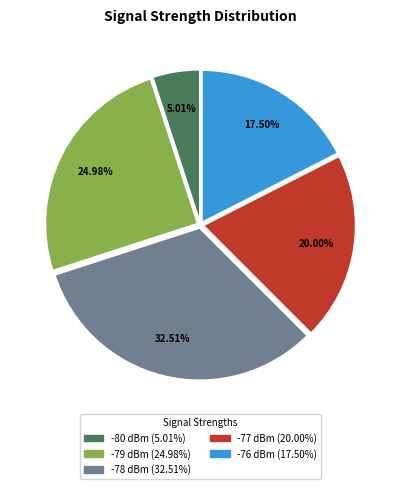

Is there any slice that represents more than half of the pie?

No